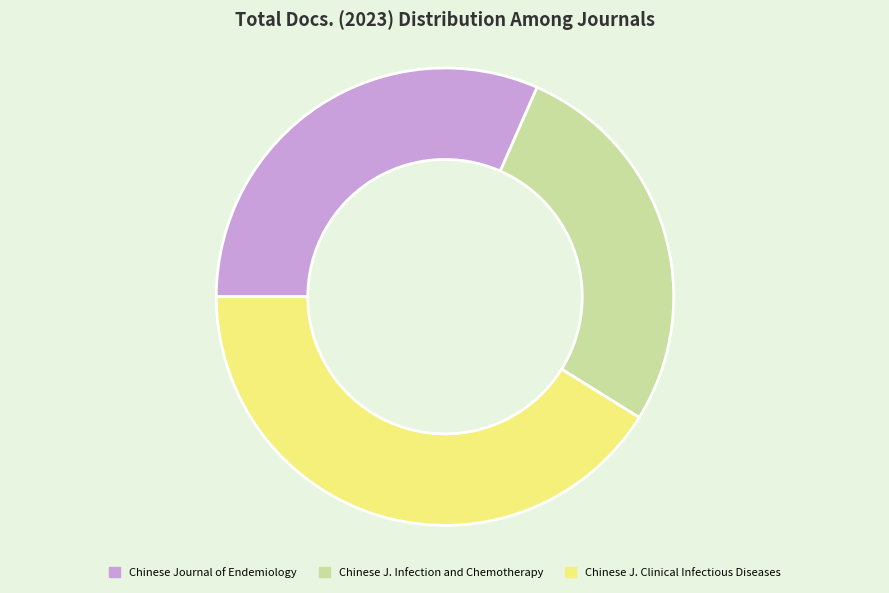

Does any single category account for the majority?

No